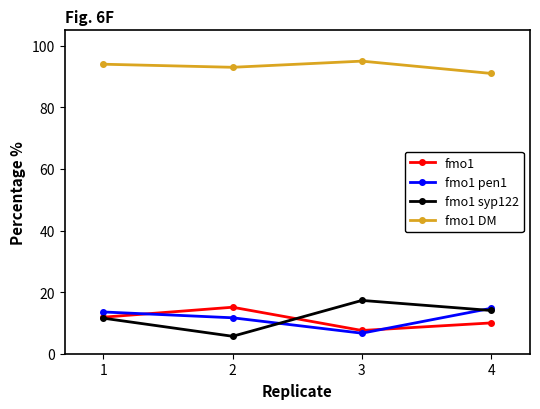

Is the value of fmo1 syp122 at 2 greater than the value of fmo1 at 2?

No